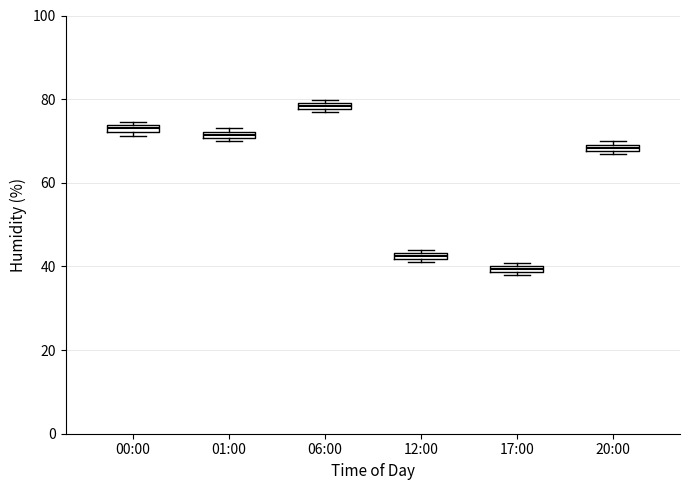

Which box's median line is the lowest?

17:00